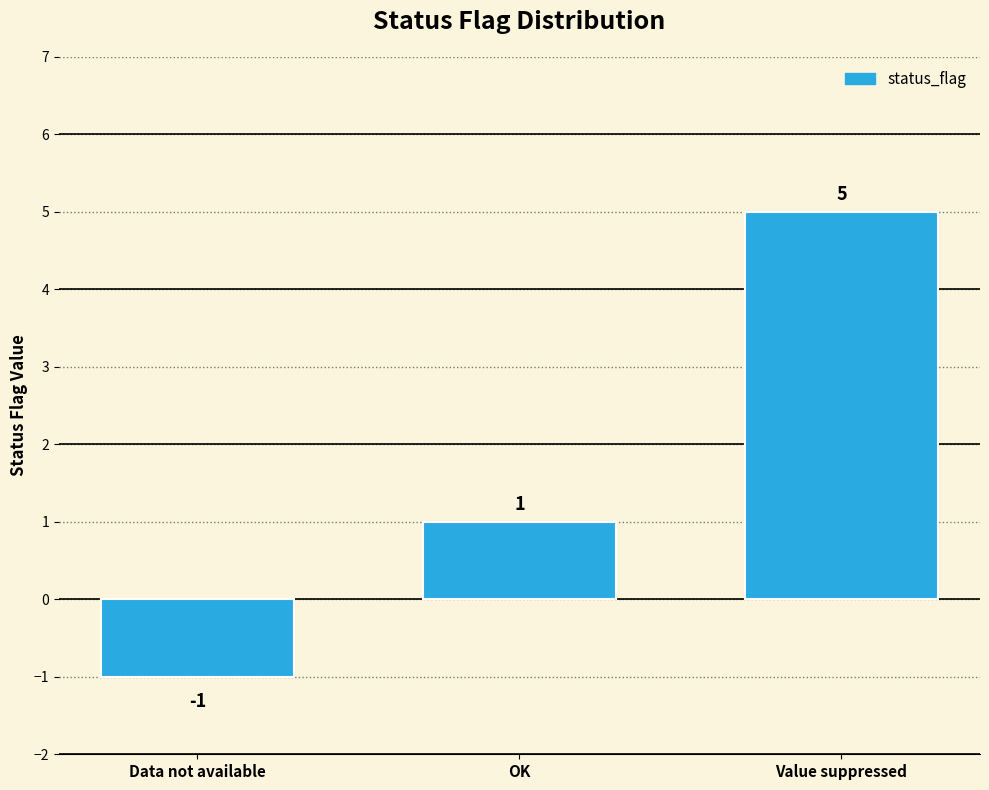

Which has a higher value, OK or Value suppressed?

Value suppressed